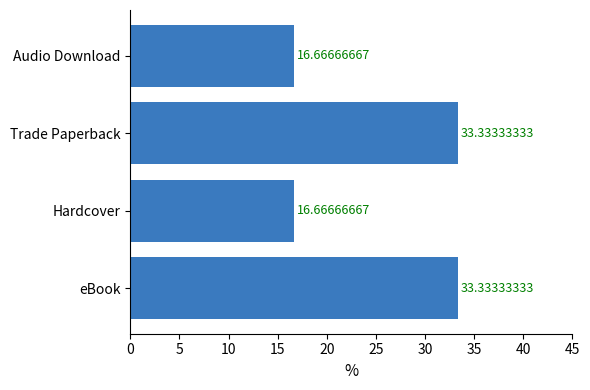

What is the average value?

25.0